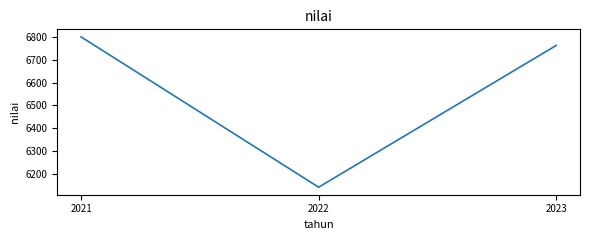

What value does the data have at 2021?

6800.0